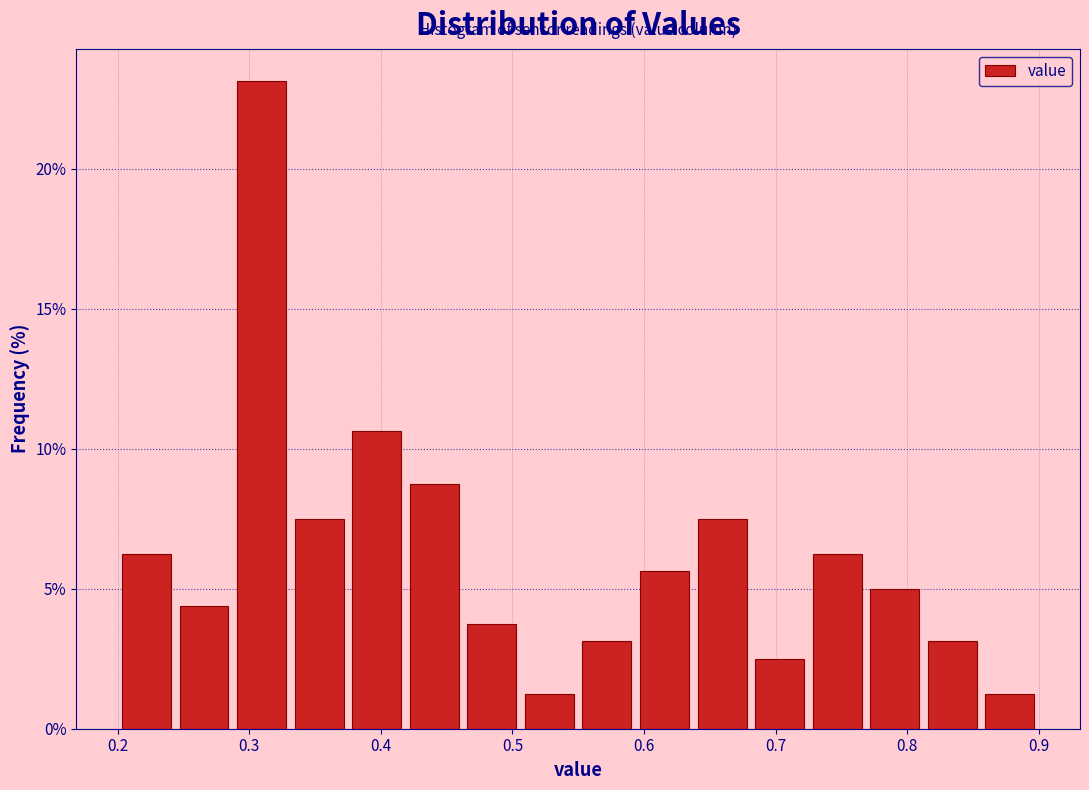

Reading left to right, list every bar in this chart as the range it spans on the x-axis followed by its height. Neither the bar edges nor the heights are printed on the chart, so give them approximately, as read against the axes.

0.20 to 0.24: 6.5
0.24 to 0.29: 4.5
0.29 to 0.33: 23.0
0.33 to 0.38: 7.5
0.38 to 0.42: 10.5
0.42 to 0.46: 9.0
0.46 to 0.51: 4.0
0.51 to 0.55: 1.5
0.55 to 0.59: 3.0
0.59 to 0.64: 5.5
0.64 to 0.68: 7.5
0.68 to 0.73: 2.5
0.73 to 0.77: 6.5
0.77 to 0.81: 5.0
0.81 to 0.86: 3.0
0.86 to 0.90: 1.5